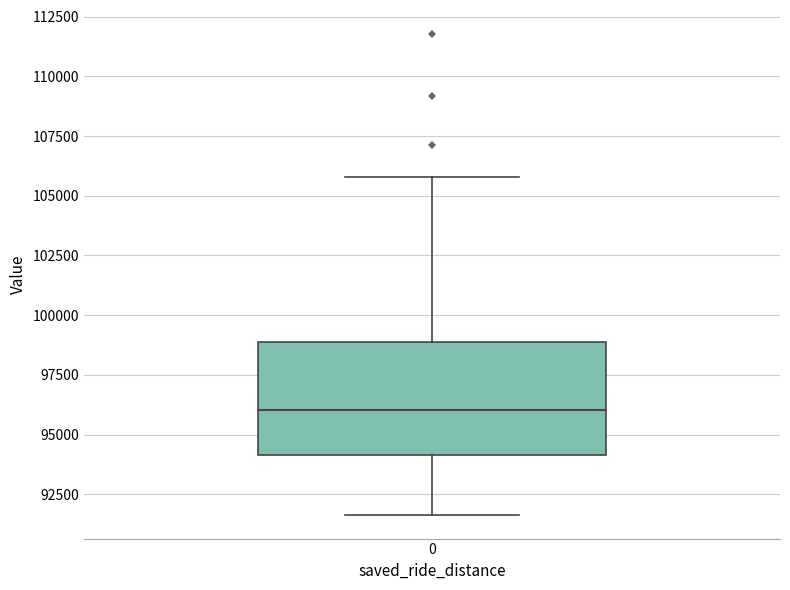

Where is the lower edge of the box at x = 0 on the y-axis? The values are not printed on the chart, so give them approximately, as read against the axis.

94000